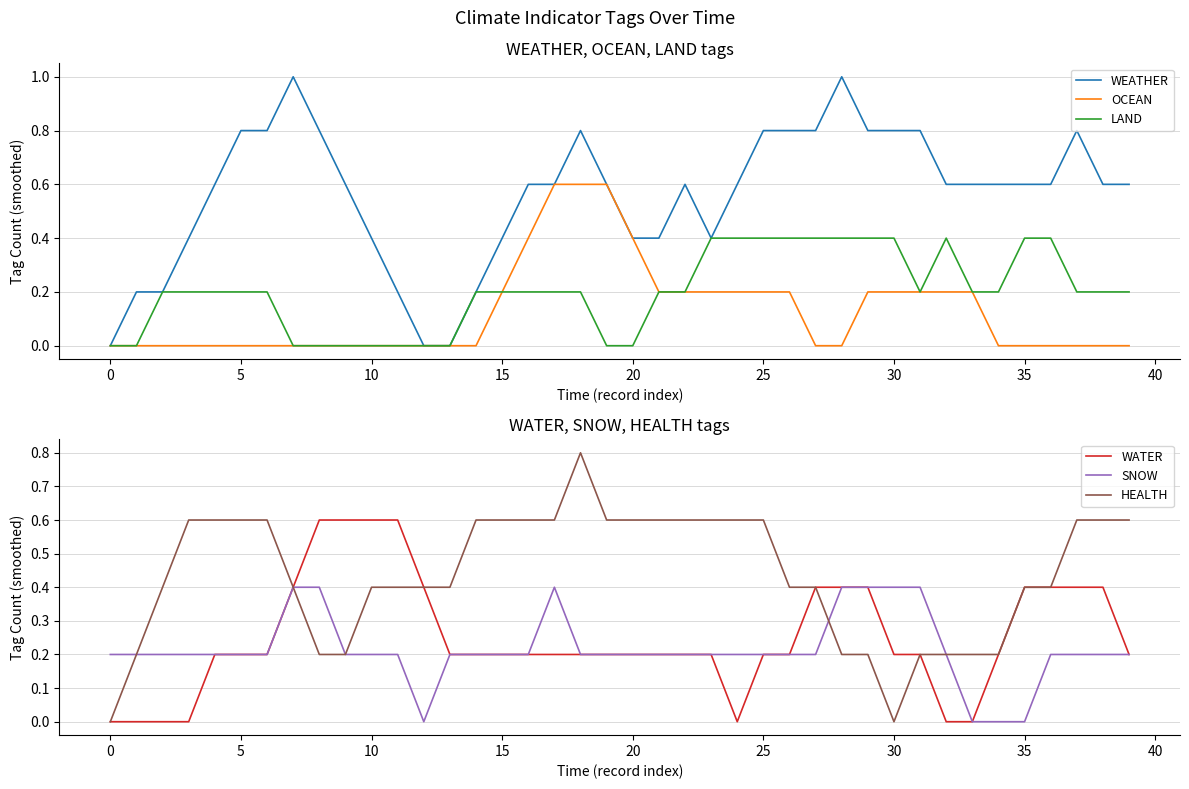

At which category does LAND reach its first local valley?

31